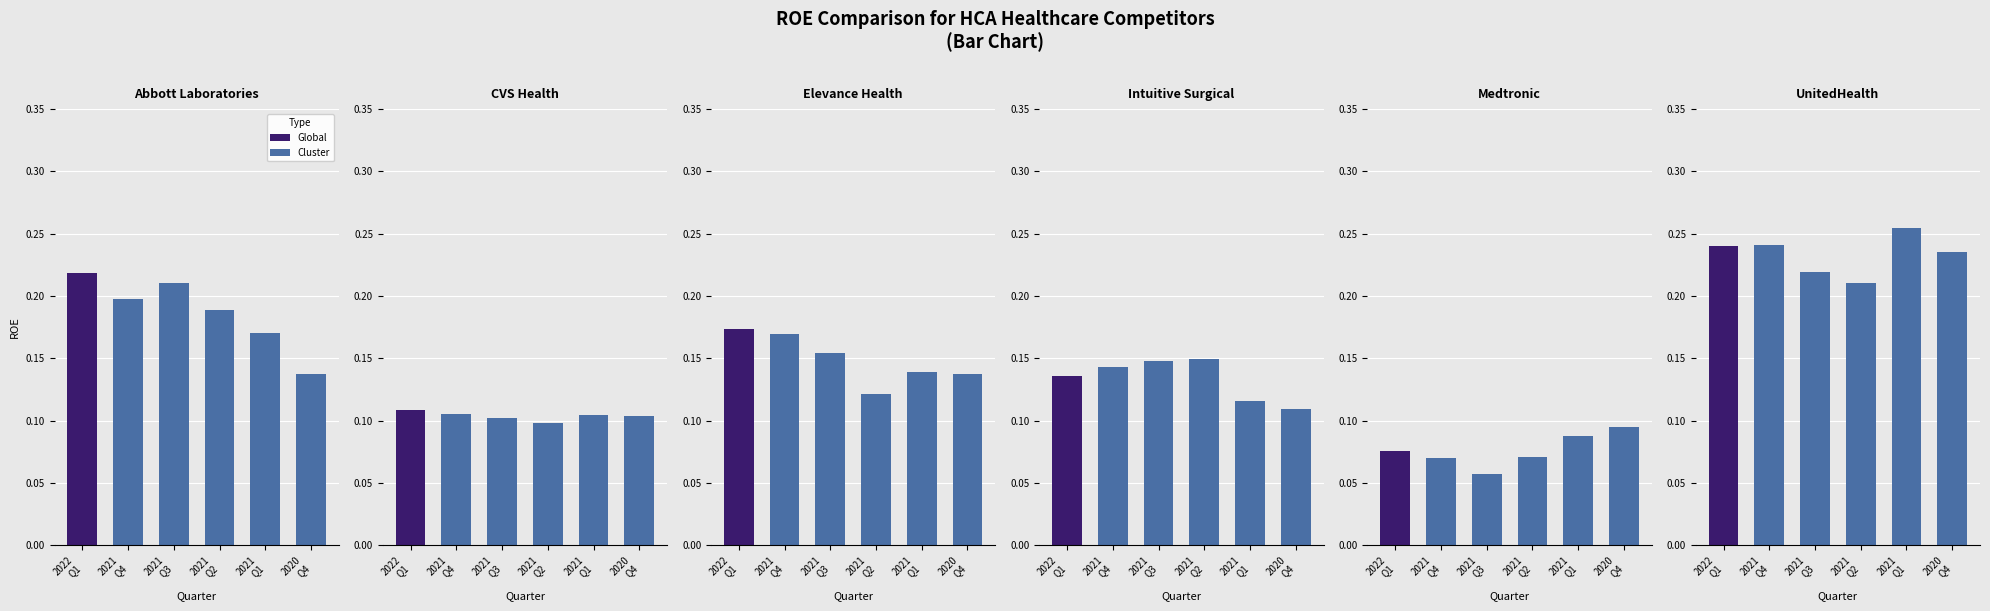

What is the total value across all series at 2020
Q4?

0.8